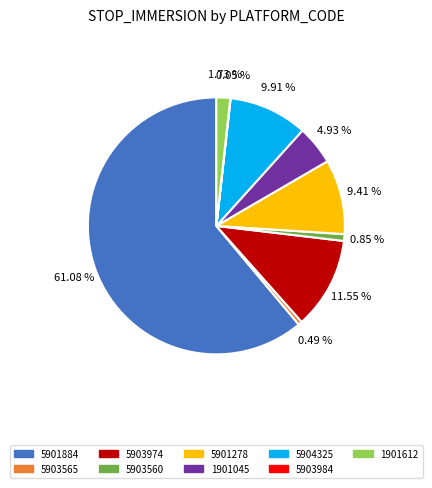

Is there a majority slice in this chart?

Yes